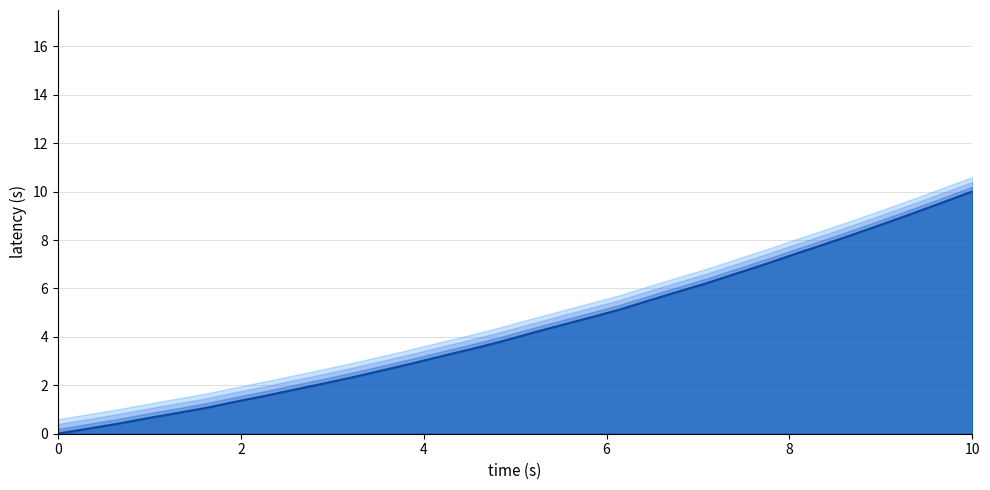

What is the label of the 22nd point from the right?

10